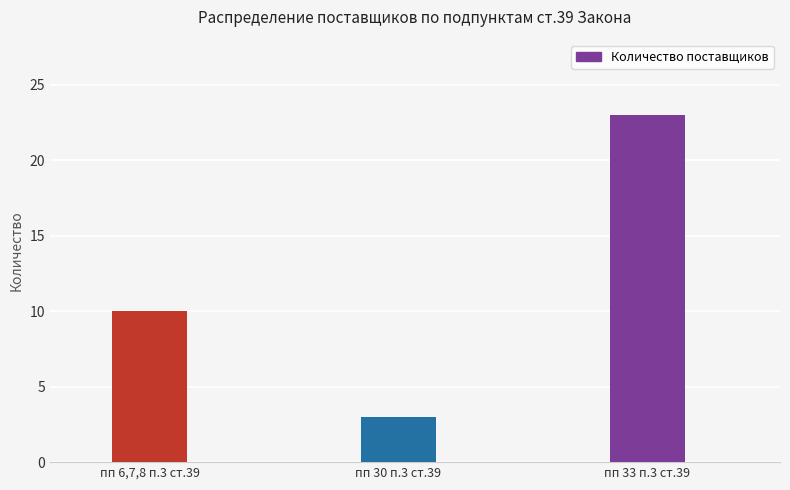

What is the label of the 1st bar from the left?

пп 6,7,8 п.3 ст.39